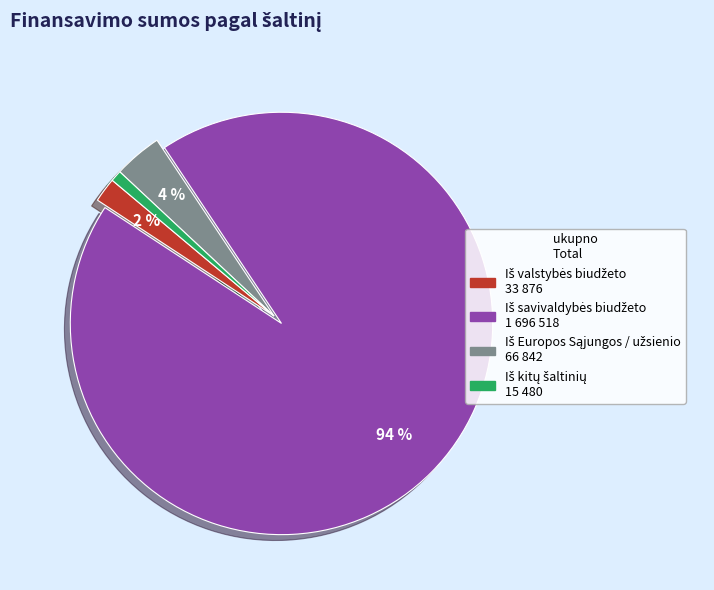

Count the number of slices in the pie.

4